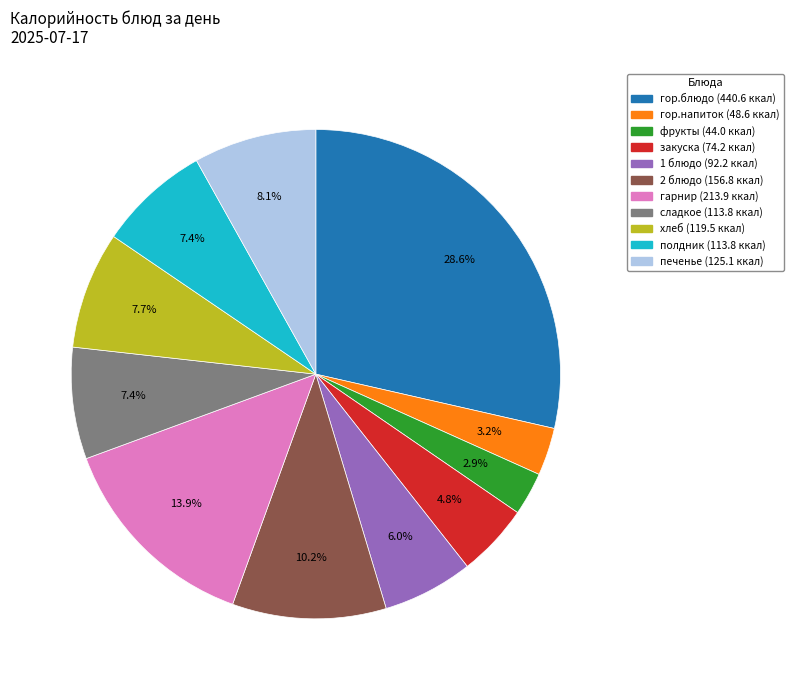

How many segments does this pie chart have?

11